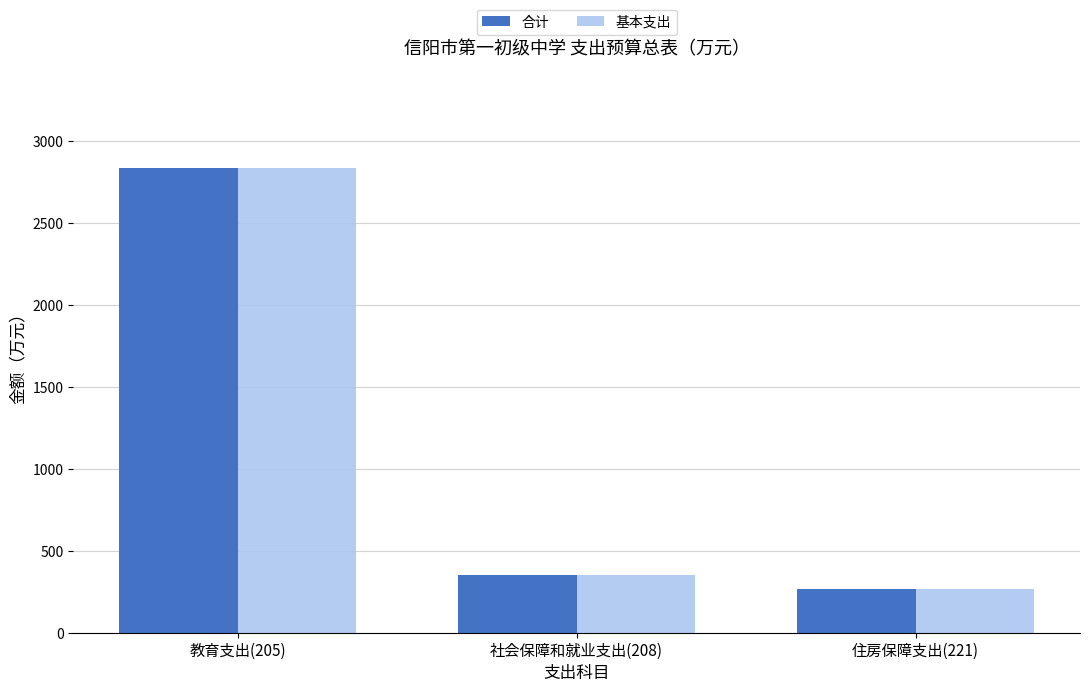

How many bars are there in total?

6